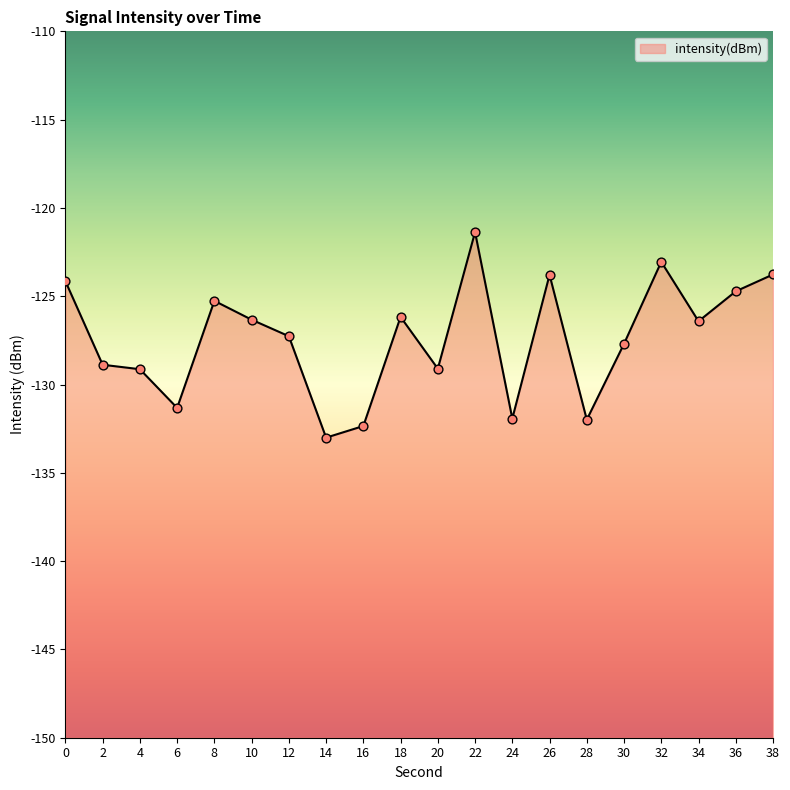

What is the change in value from 6 to 24?

-0.6